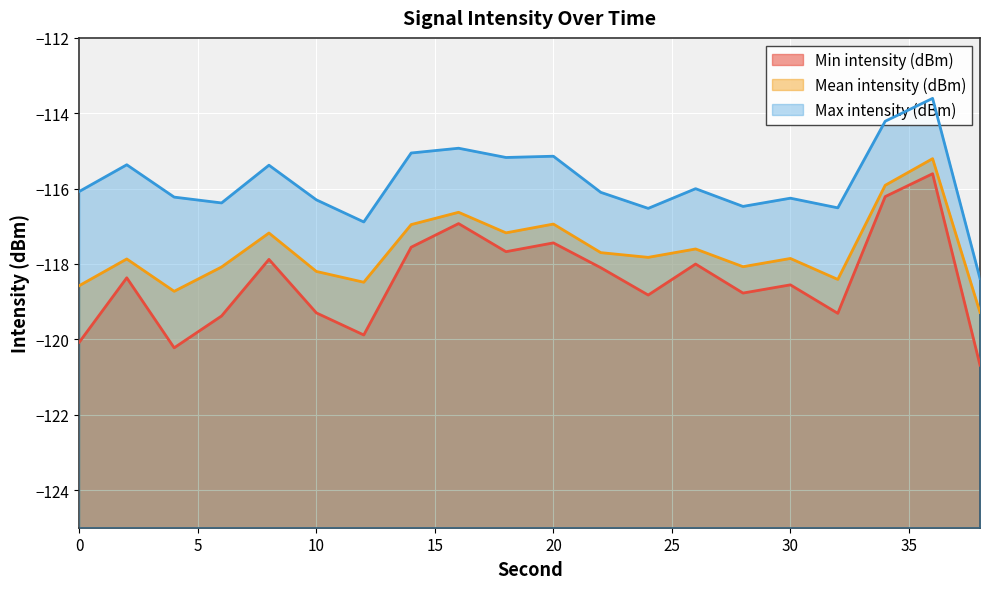

At how many categories does at least one series exceed -118?

19